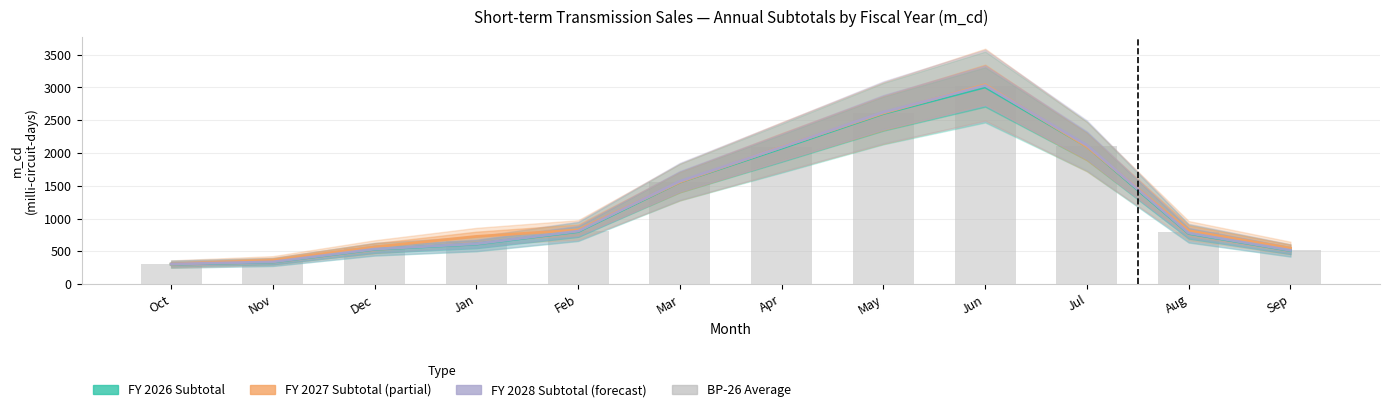

Which series has the widest spread of values?

FY 2027 Subtotal